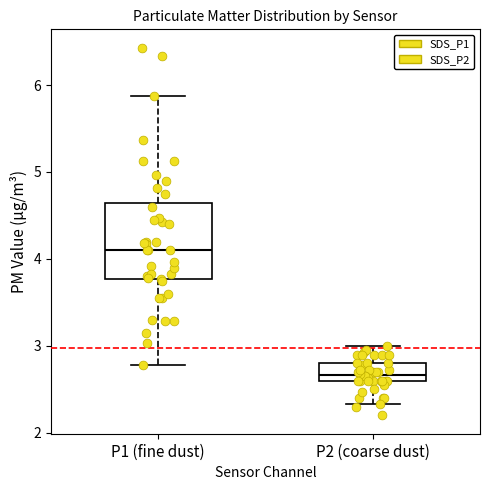

Which box is the tallest, from its lower edge to its upper edge?

P1 (fine dust)